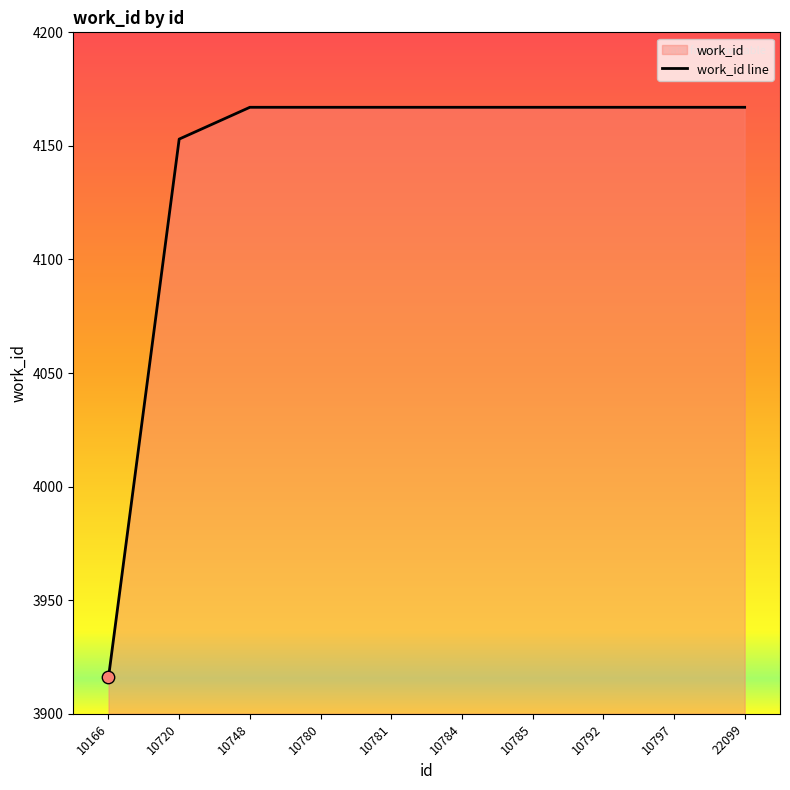

Between 10720 and 10781, which is larger?

10781